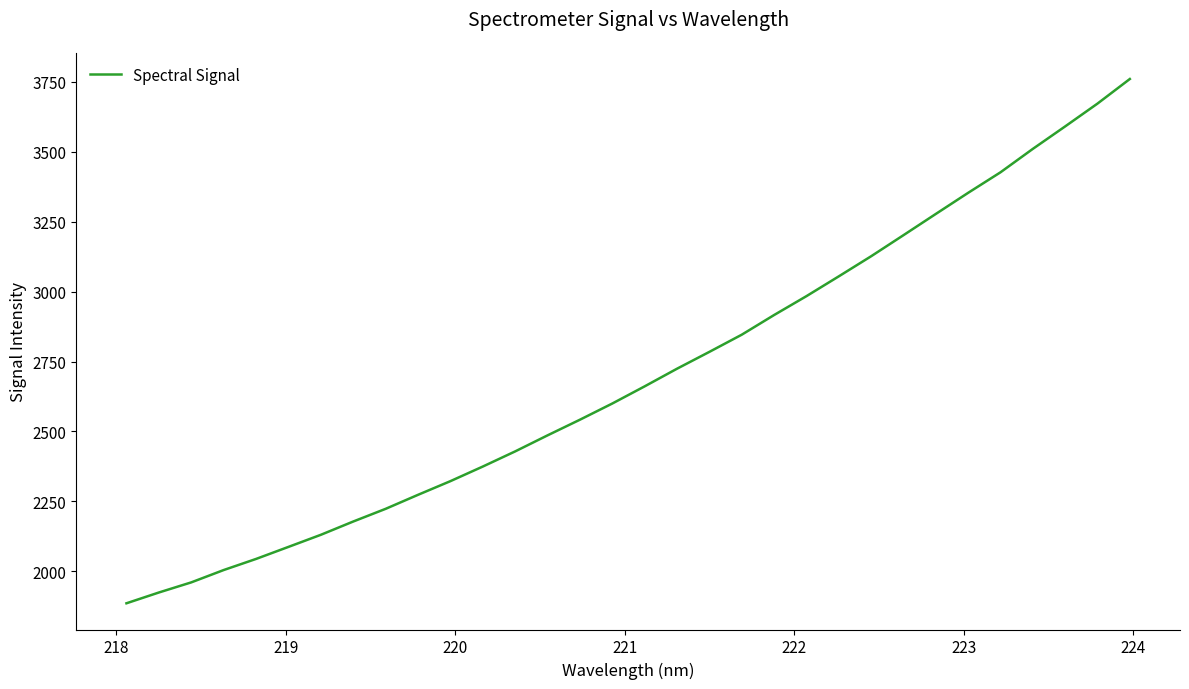

How many categories are shown in the chart?

32